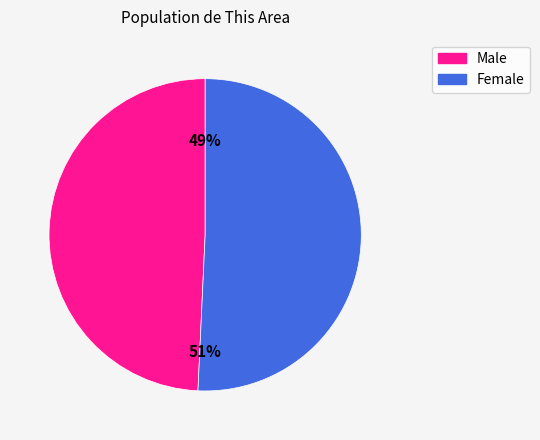

What is the ratio of the value at Male to the value at Female?

1.0